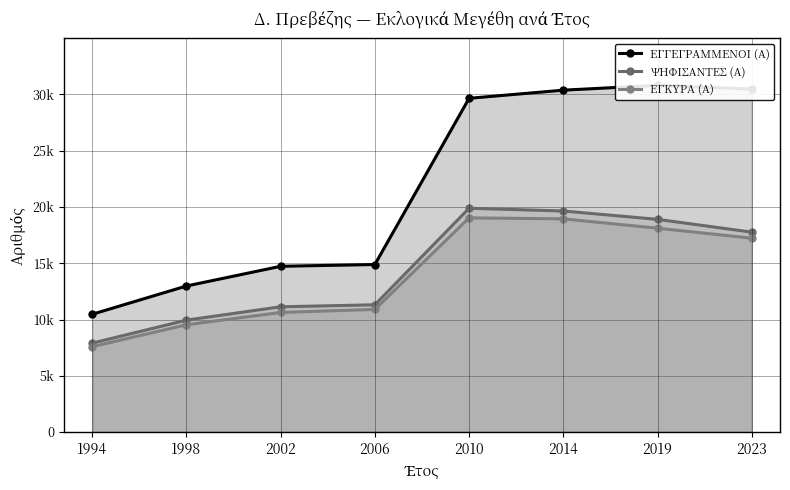

How many data points in ΕΓΚΥΡΑ (Α) are above 17227?

3